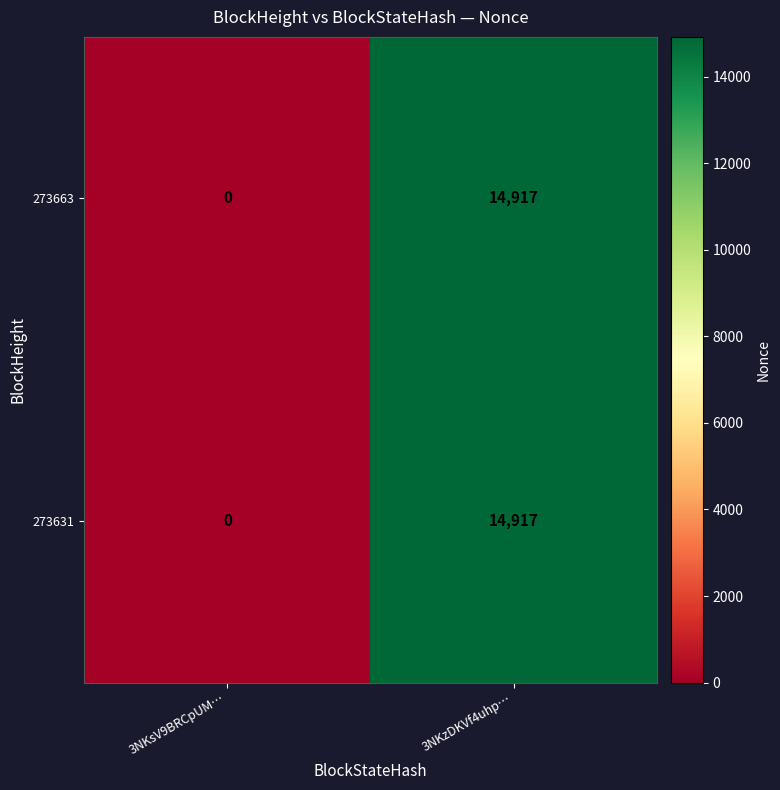

The 273663 series shows 4957 at 3NKsV9BRCpUM…. True or false?

False